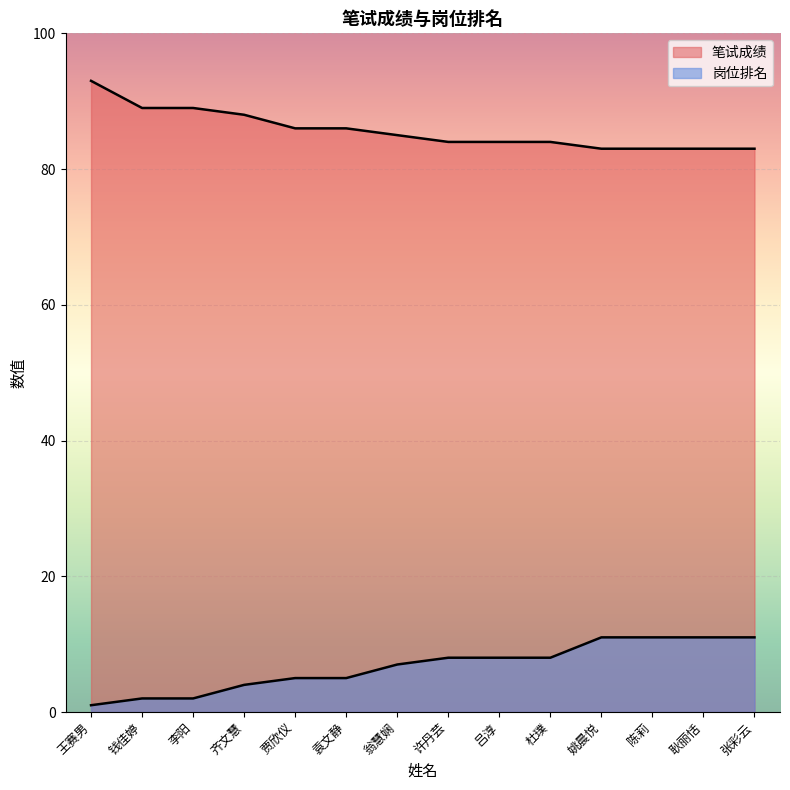

At which category is the sum across all series the highest?

王赛男